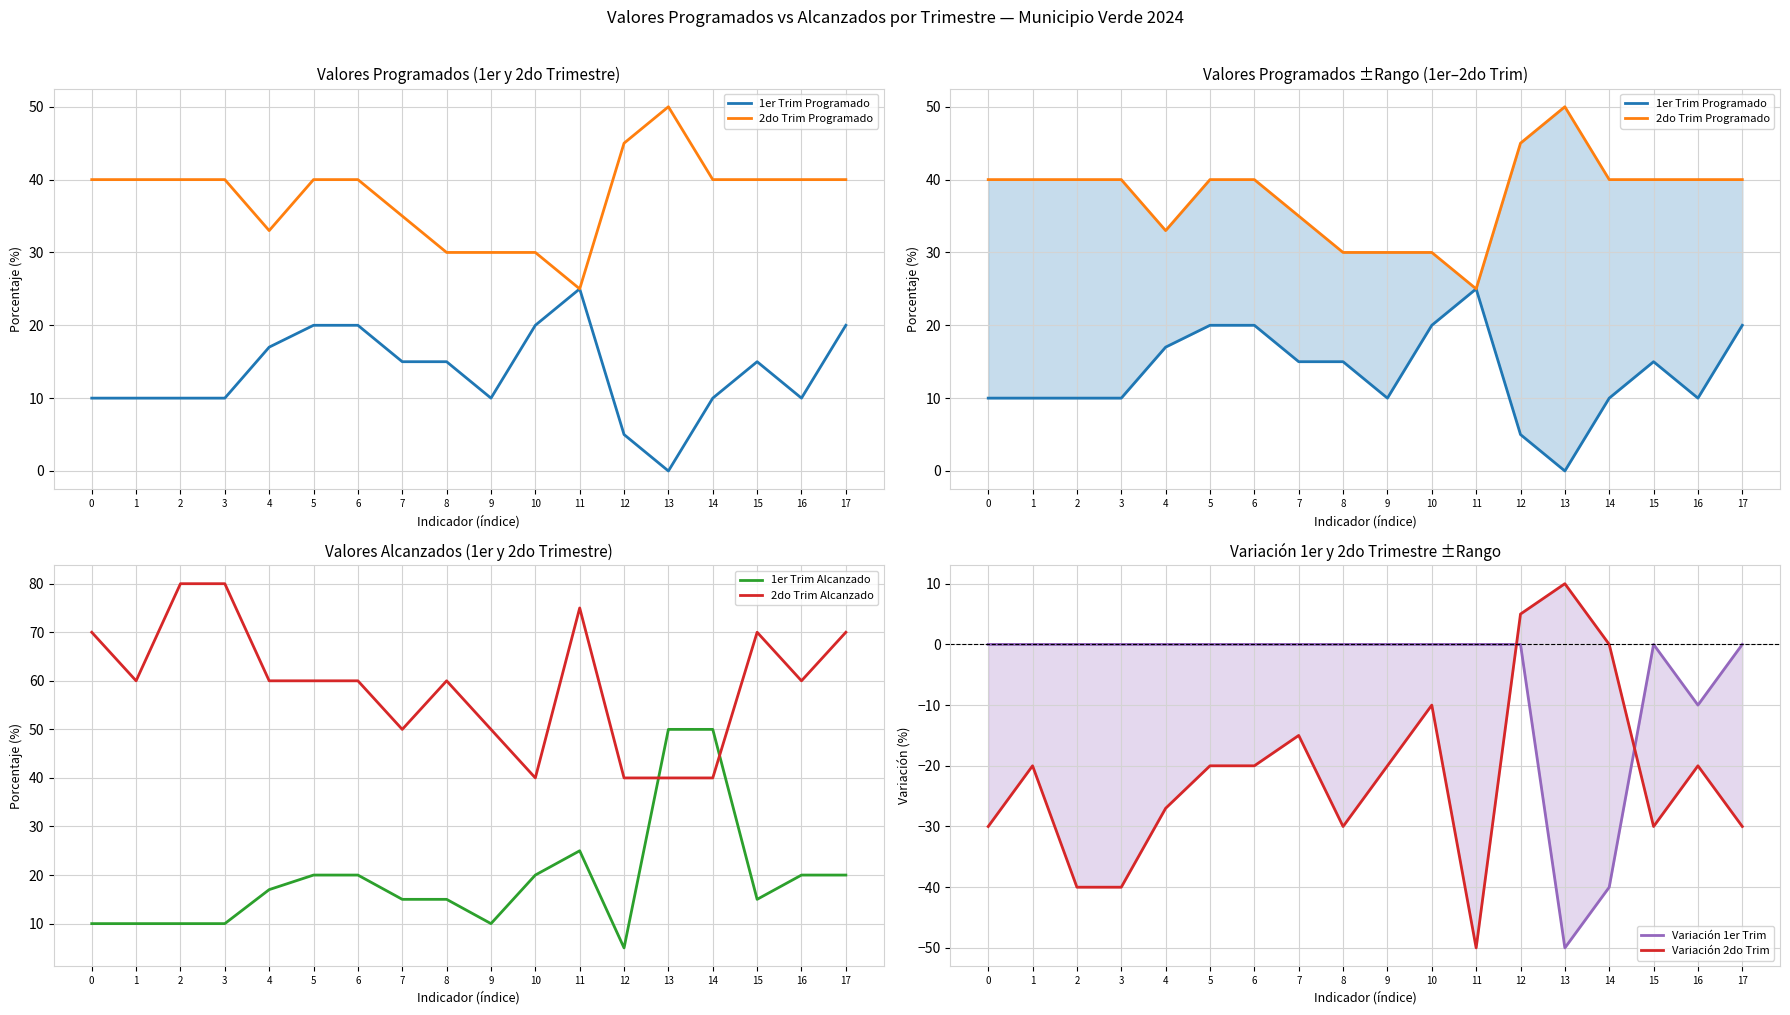

Rank the series by their maximum value, from lowest to highest.

Variación 1er Trim, Variación 2do Trim, 1er Trim Programado, 2do Trim Programado, 1er Trim Alcanzado, 2do Trim Alcanzado